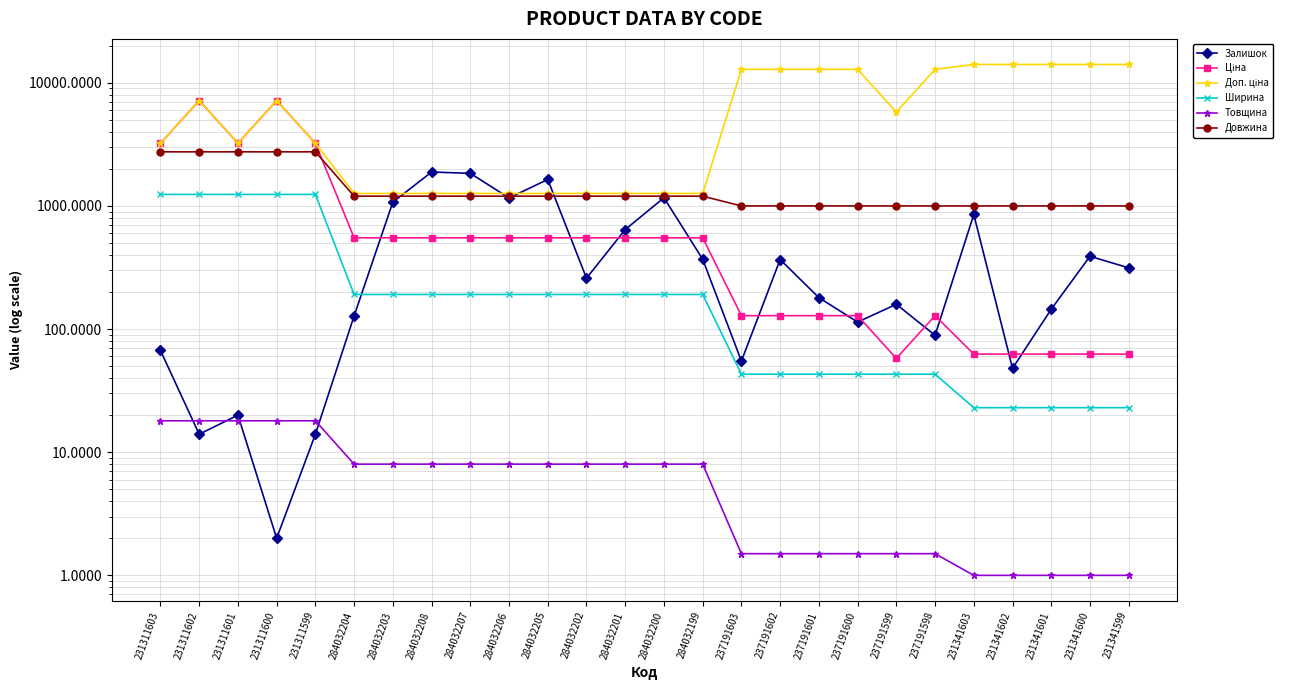

What is the label of the 15th point from the right?

284032202